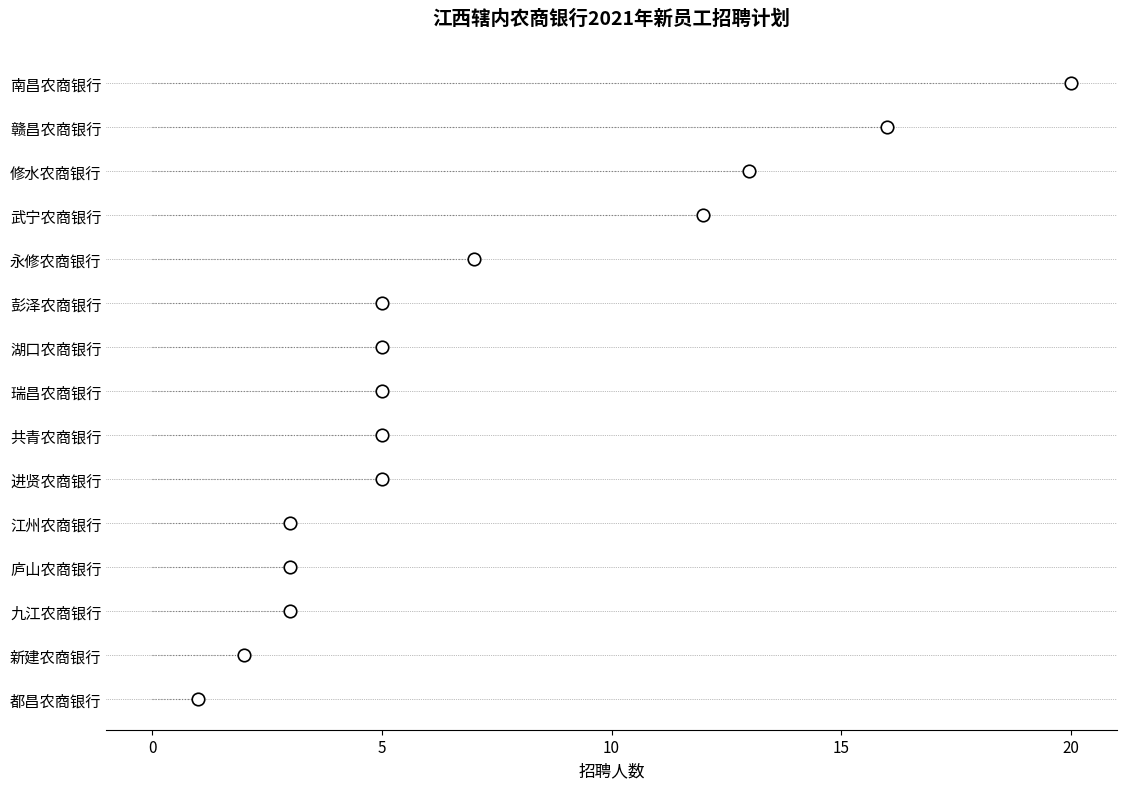

Rank the categories by value from highest to lowest.

南昌农商银行, 赣昌农商银行, 修水农商银行, 武宁农商银行, 永修农商银行, 进贤农商银行, 共青农商银行, 瑞昌农商银行, 湖口农商银行, 彭泽农商银行, 九江农商银行, 庐山农商银行, 江州农商银行, 新建农商银行, 都昌农商银行